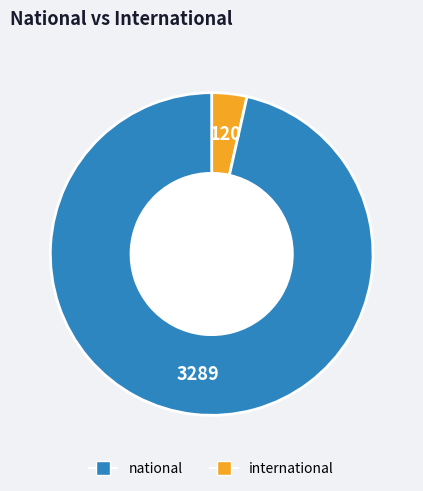

Count the number of slices in the pie.

2